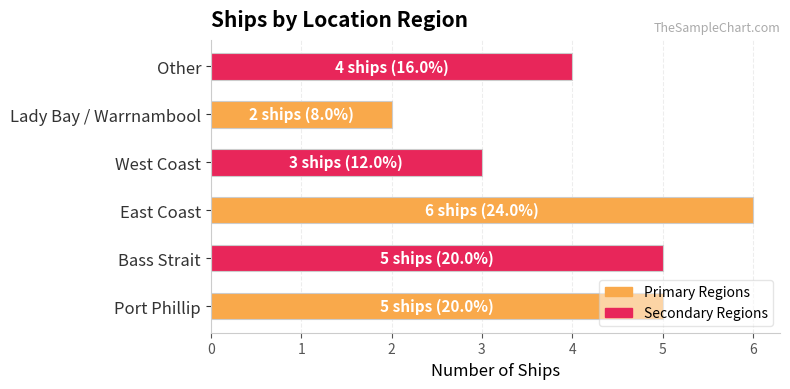

How many distinct data groups are displayed?

1